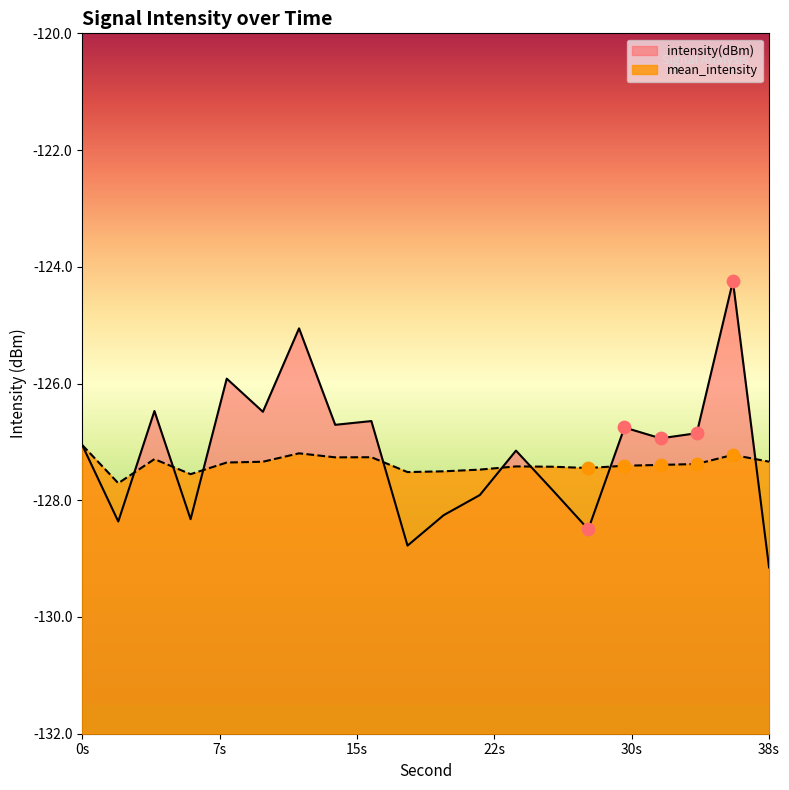

Which series contains the lowest Y value?

intensity(dBm)